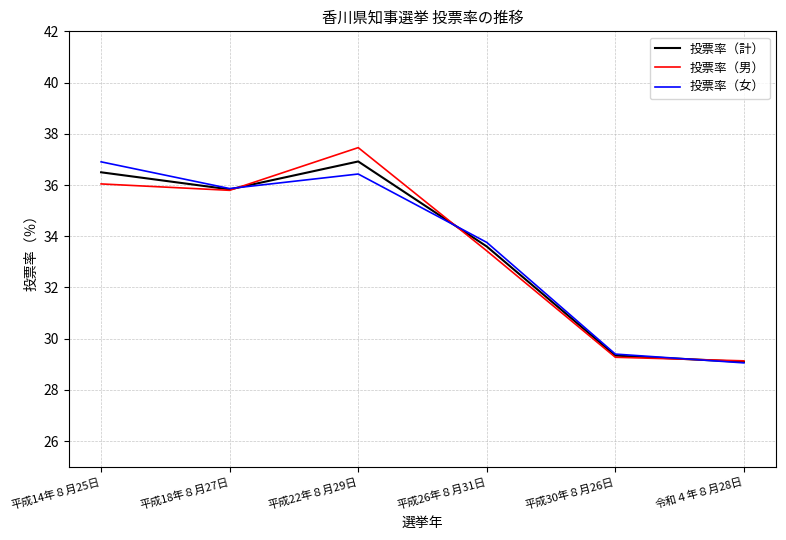

What are all the series names shown in the legend?

投票率（計）, 投票率（男）, 投票率（女）